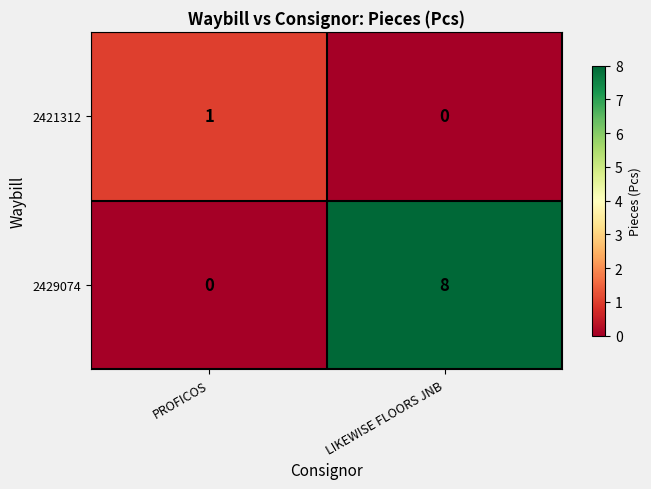

What is the maximum value shown in the chart?

8